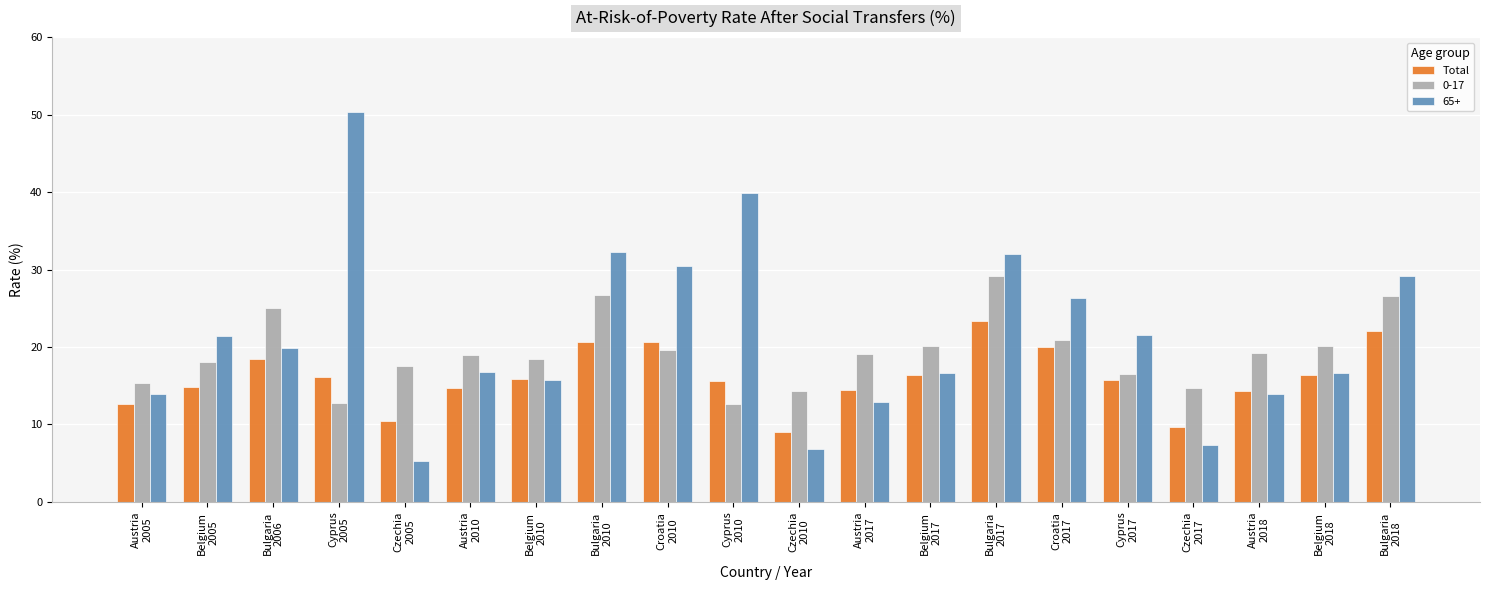

What is the average value of the 0-17 series?

19.3